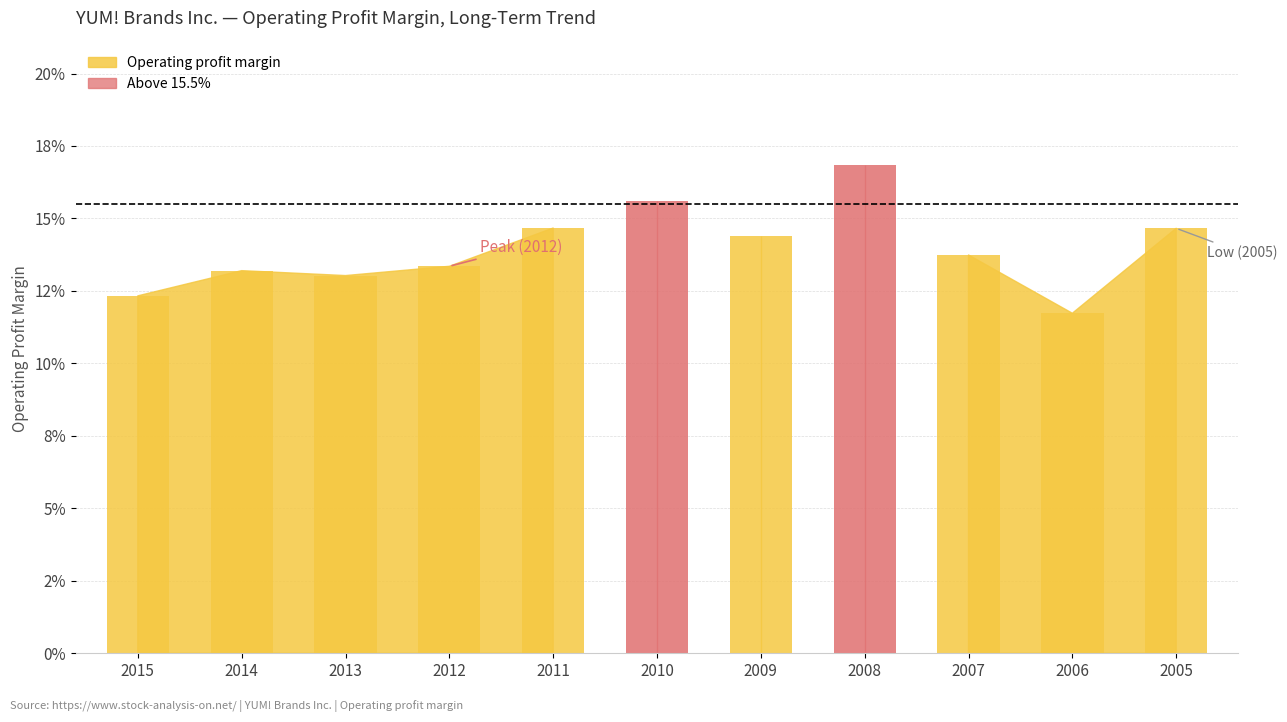

What is the value of the 5th bar from the left?

0.1